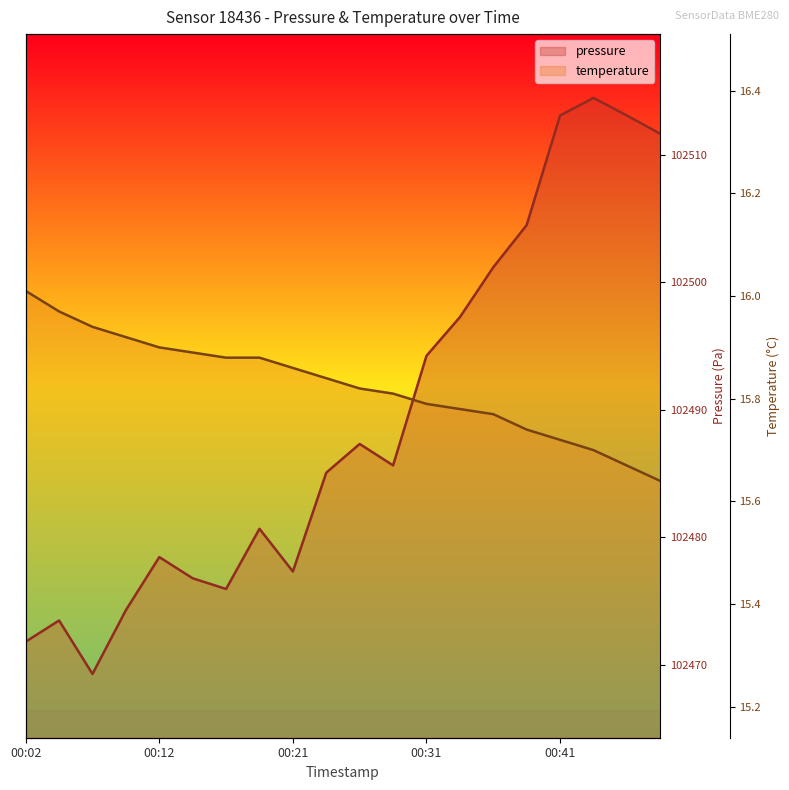

What is the difference between the maximum and minimum values in the temperature series?

0.3